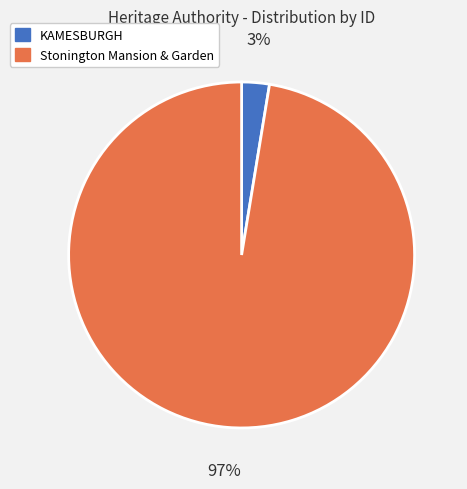

How many slices are in this pie chart?

2